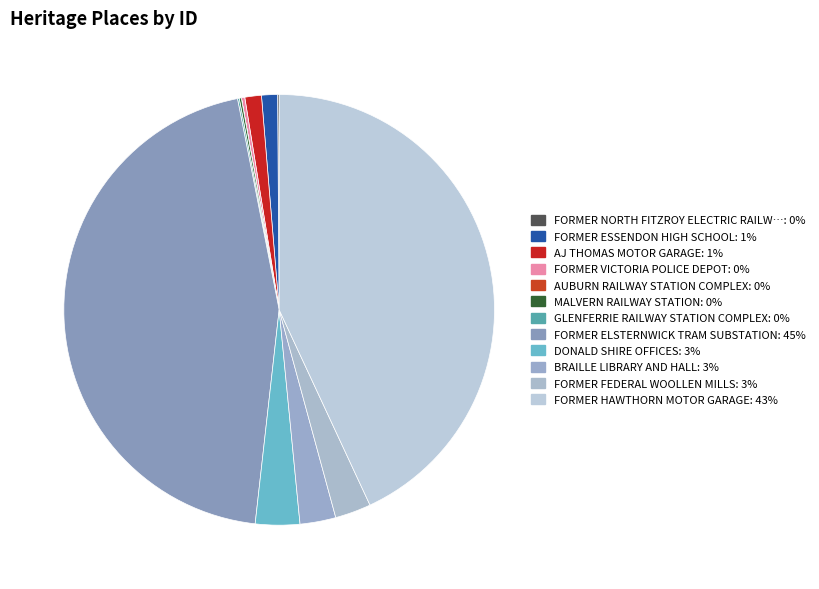

To the nearest percent, what is the difference between the largest and smallest slice percentages?

45%